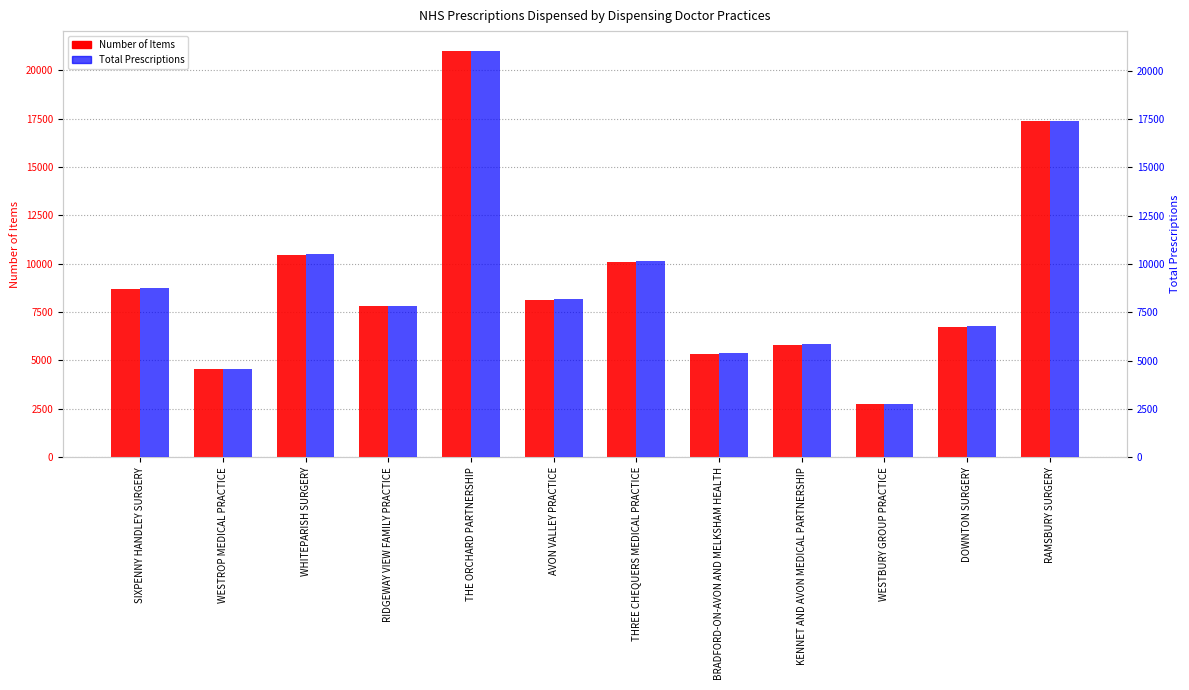

What is the difference between the highest and lowest values at AVON VALLEY PRACTICE?

16